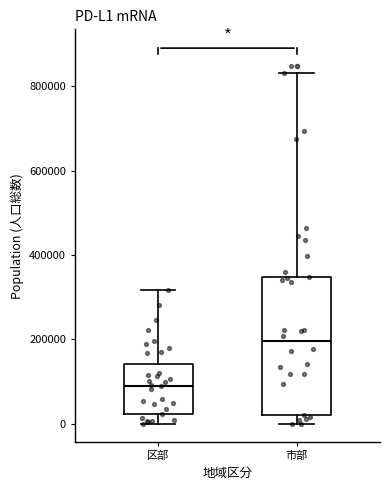

Reading left to right, read every box against the y-axis: the position of its median line, the range the box covers, and the ends of its whiskers. The values are not printed on the chart, so give them approximately, as read against the axis.

区部: median 100000, box 20000 to 140000, whiskers 0 to 320000
市部: median 200000, box 20000 to 340000, whiskers 0 to 840000